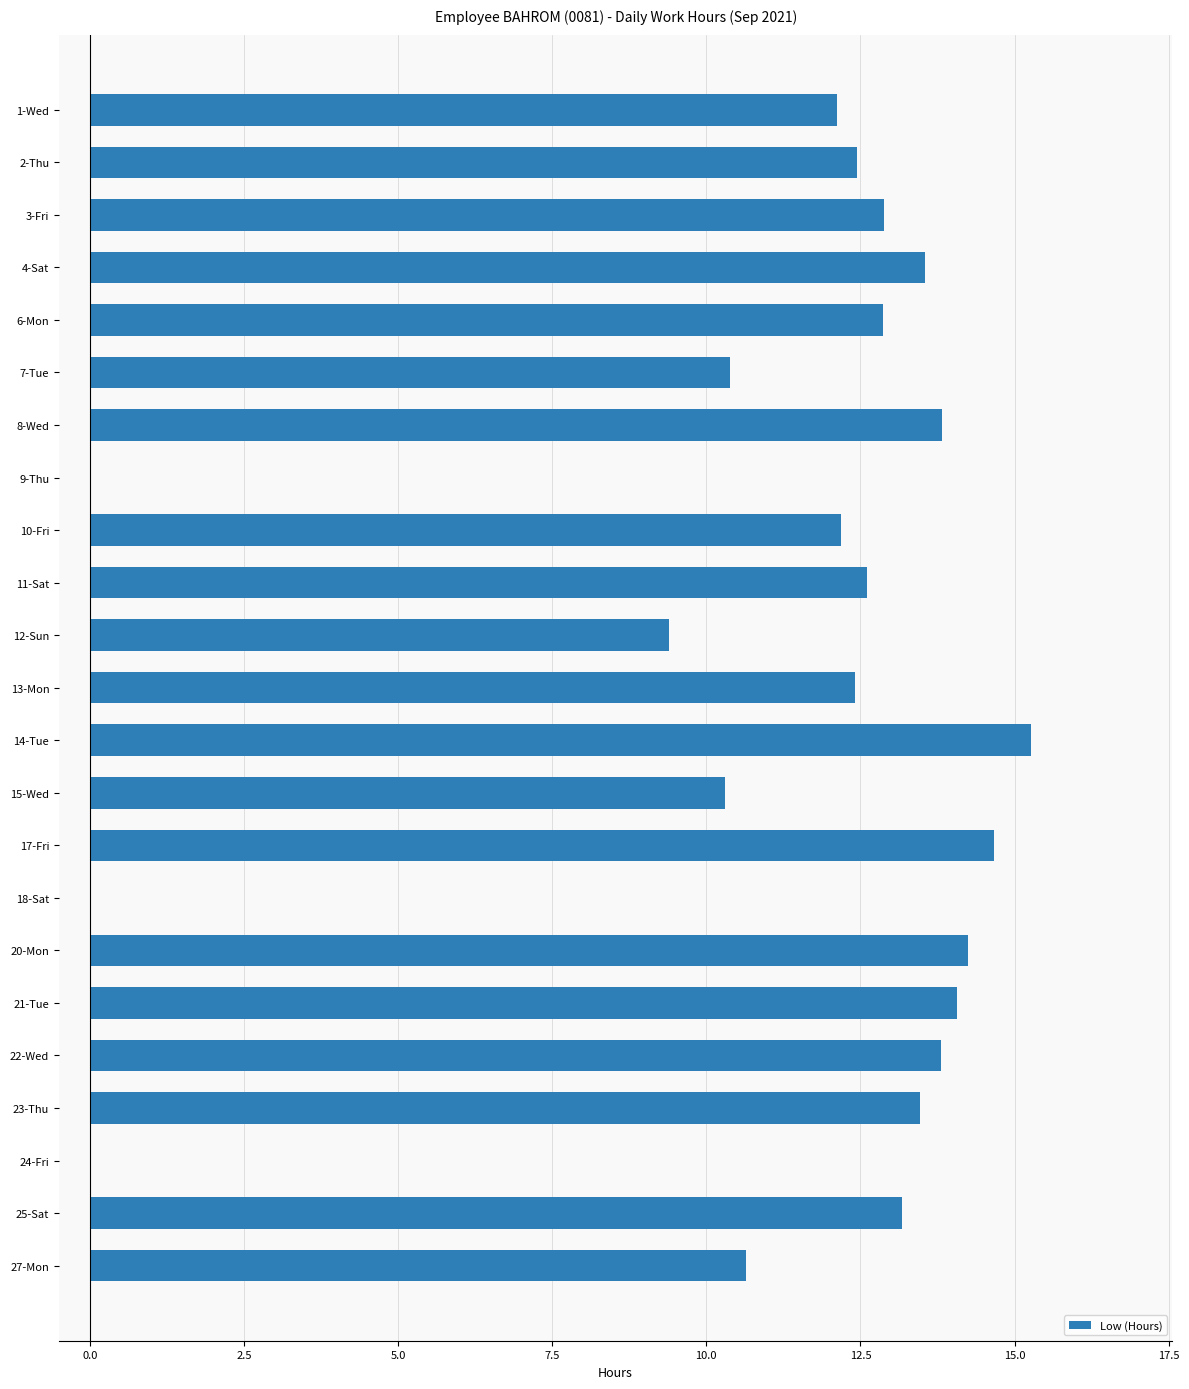

Where is the data nearest to the value 7?

12-Sun